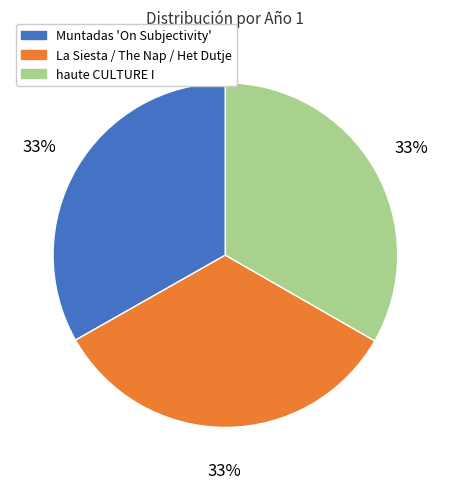

Do La Siesta / The Nap / Het Dutje and Muntadas 'On Subjectivity' together represent more than half of the pie?

Yes